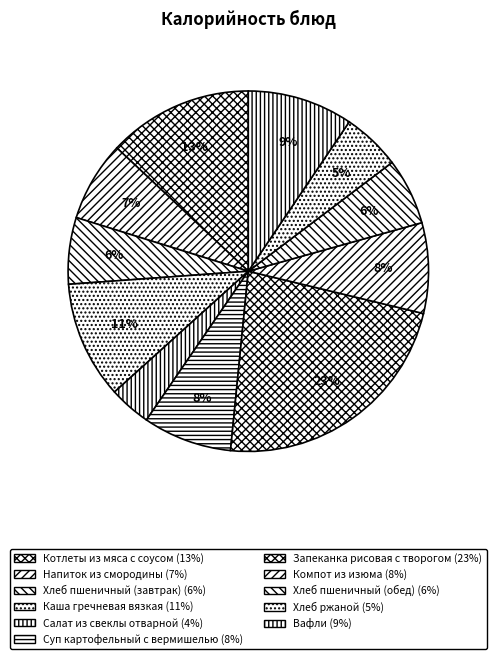

What is the ratio of the value at Хлеб пшеничный (обед) to the value at Хлеб пшеничный (завтрак)?

1.0